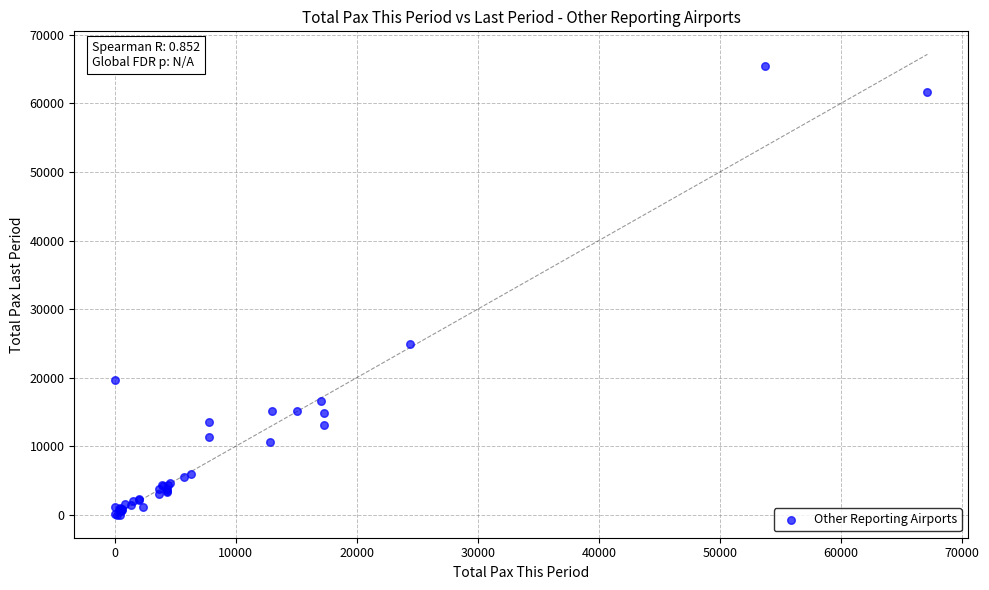

What Y value in the scatter plot is closest to 32705?

24894